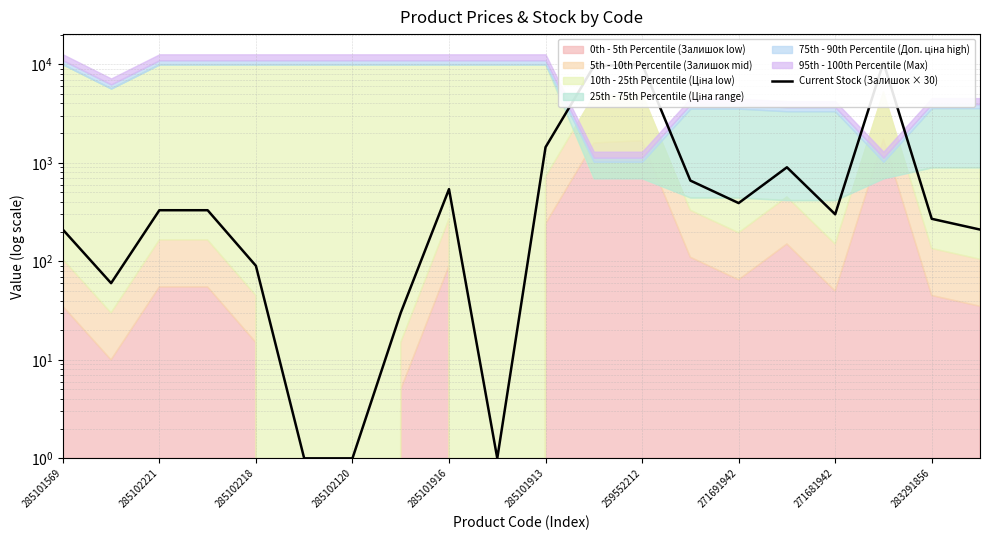

How many lines are shown in the chart?

1